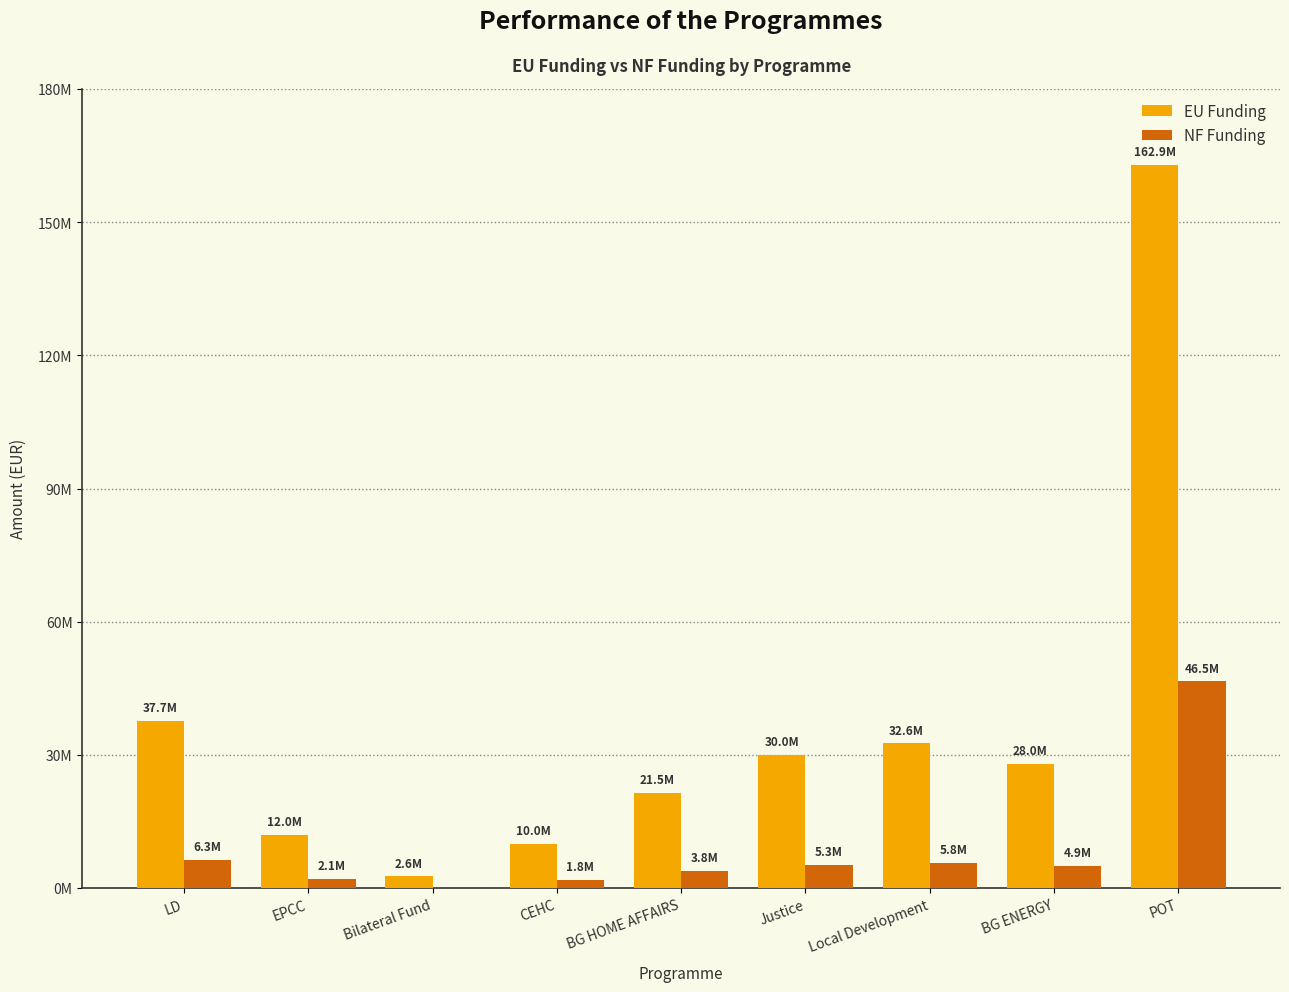

Reading right to left, what are all the values shown in this chart?

EU Funding: 162855769.7	28000000.0	32604347.1	29999539.8	21499670.5	10000000.0	2602000.2	11969816.2	37714867.8
NF Funding: 46534168.6	4941176.0	5753708.2	5294036.8	3794059.5	1764706.0	0.0	2112320.4	6264576.9